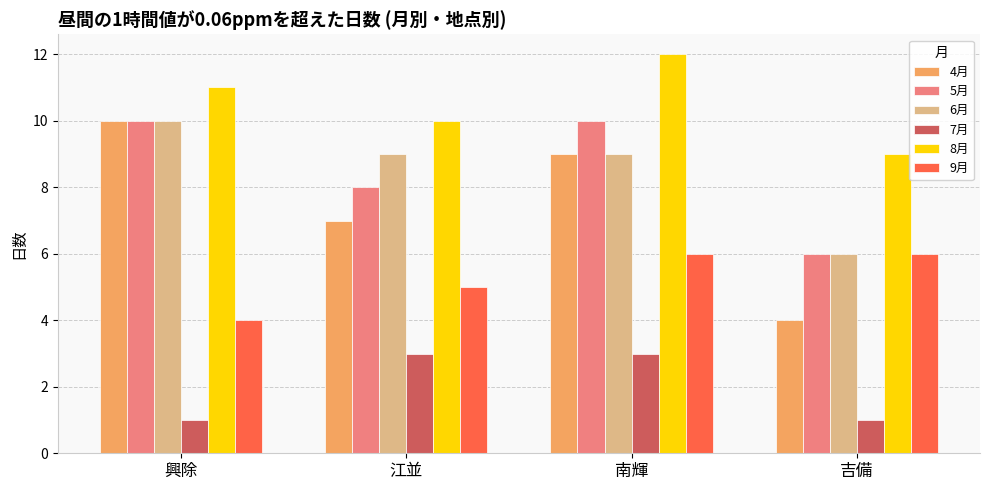

Rank the categories by 4月 value from highest to lowest.

興除, 南輝, 江並, 吉備